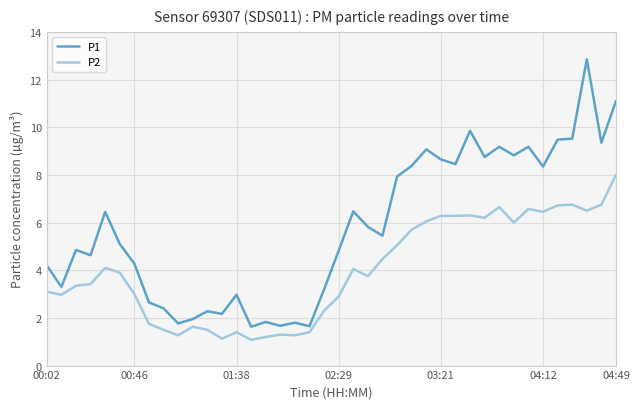

Which series has the largest range (max minus min)?

P1